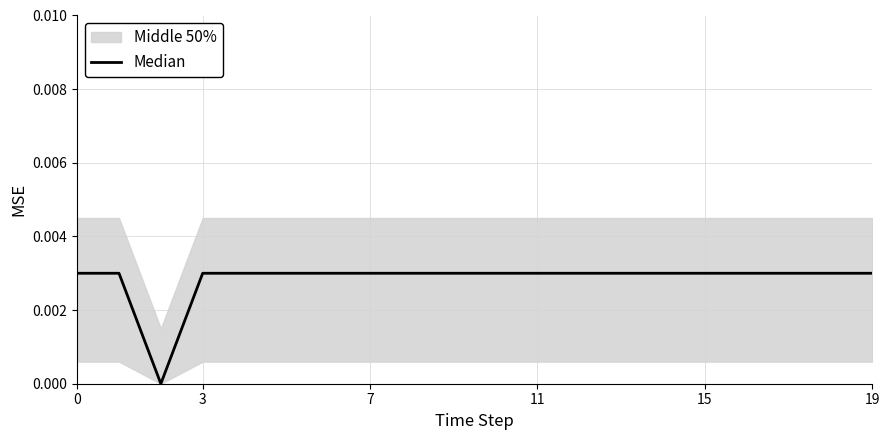

True or false: the data shows 0.0 at 18.

True